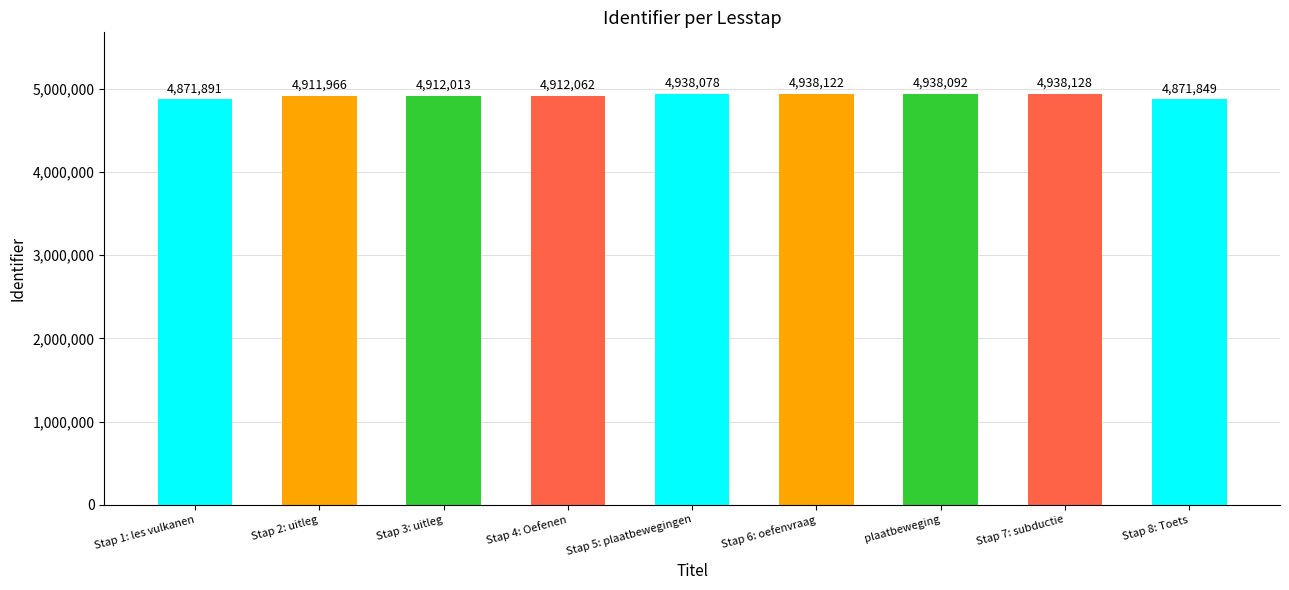

Between Stap 2: uitleg and Stap 3: uitleg, which is larger?

Stap 3: uitleg